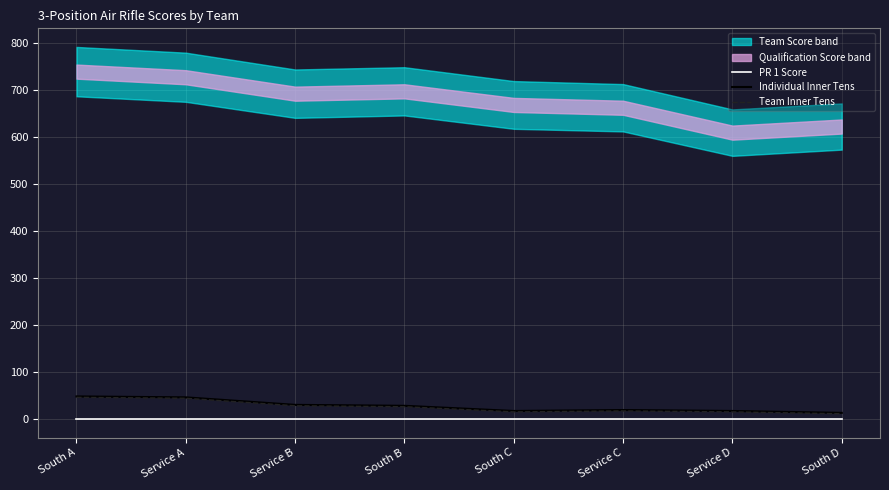

True or false: Team Inner Tens has more than 1 points higher than both neighbors.

False